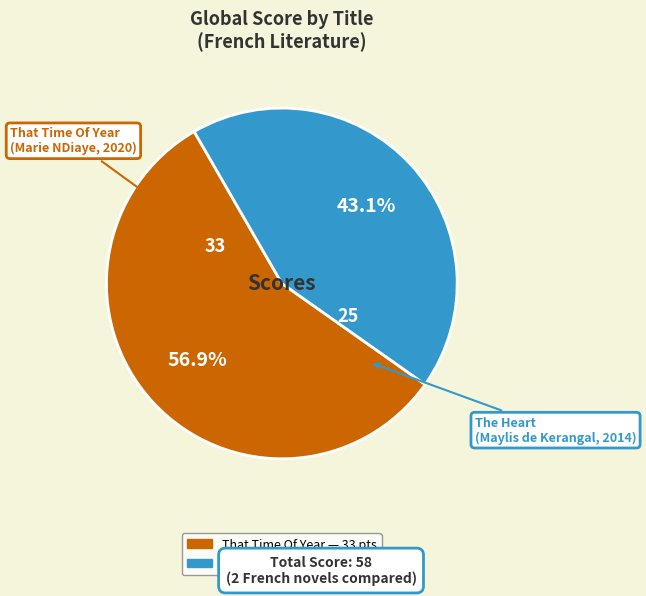

Does any single category account for the majority?

Yes